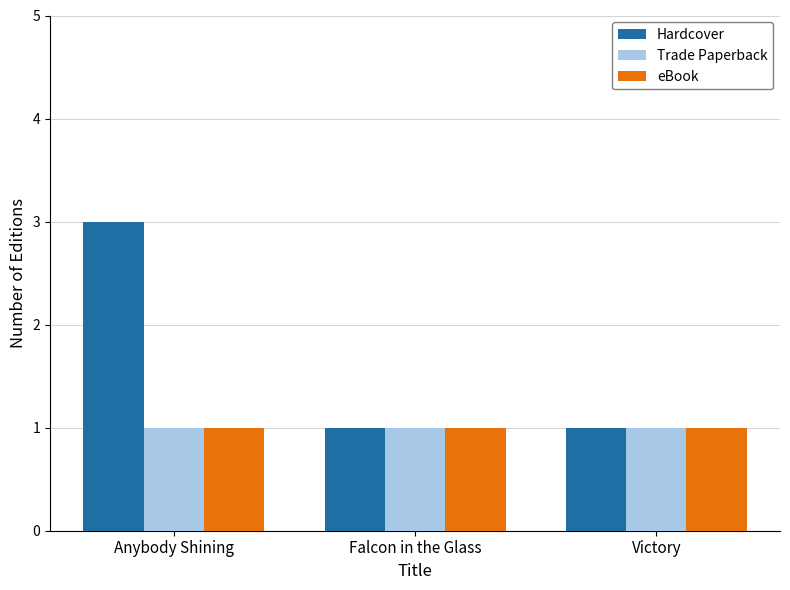

Reading right to left, transcribe all the data shown in this chart.

Hardcover: Victory=1	Falcon in the Glass=1	Anybody Shining=3
Trade Paperback: Victory=1	Falcon in the Glass=1	Anybody Shining=1
eBook: Victory=1	Falcon in the Glass=1	Anybody Shining=1